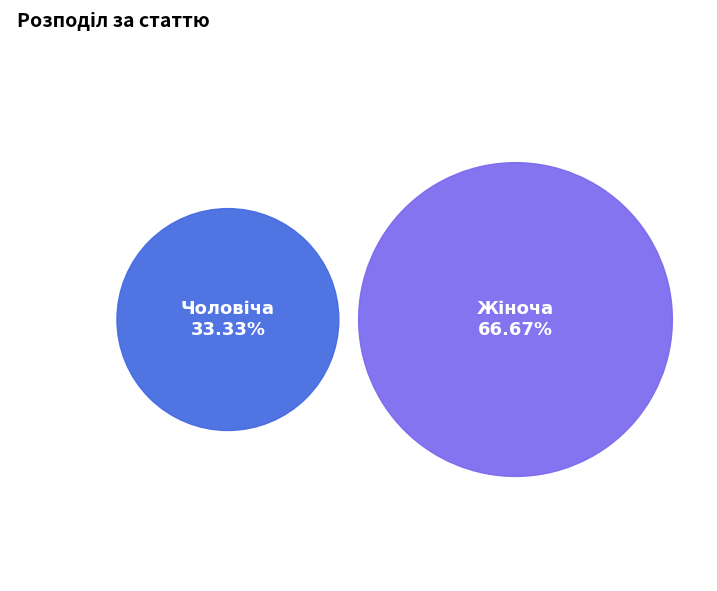

Do Чоловіча and Жіноча together represent more than half of the pie?

Yes